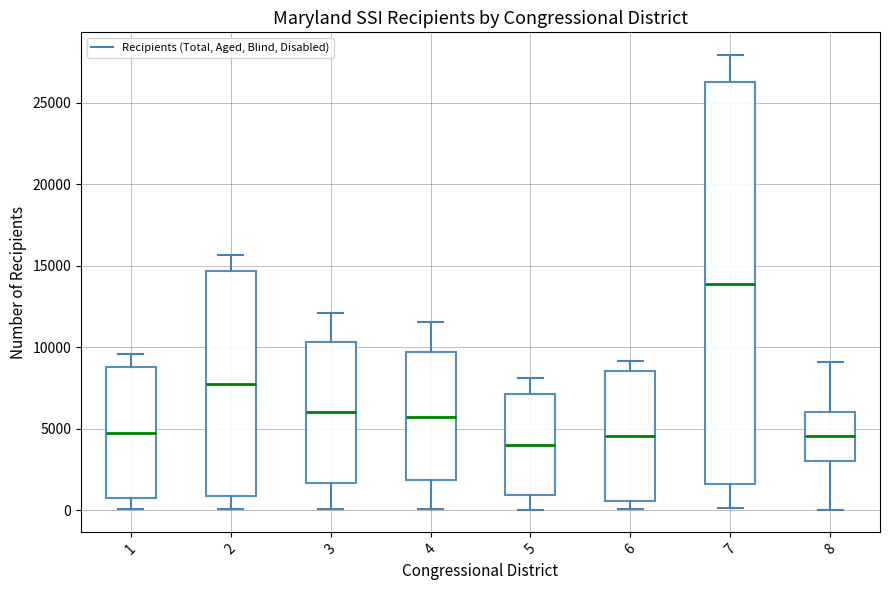

Where does the median line of the box at x = 6 sit on the y-axis? The values are not printed on the chart, so give them approximately, as read against the axis.

4500